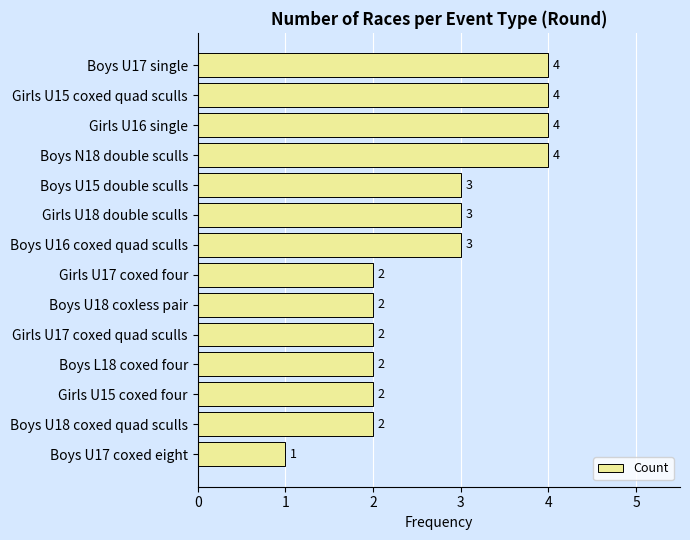

The chart shows a value of 5 at Girls U18 double sculls. True or false?

False